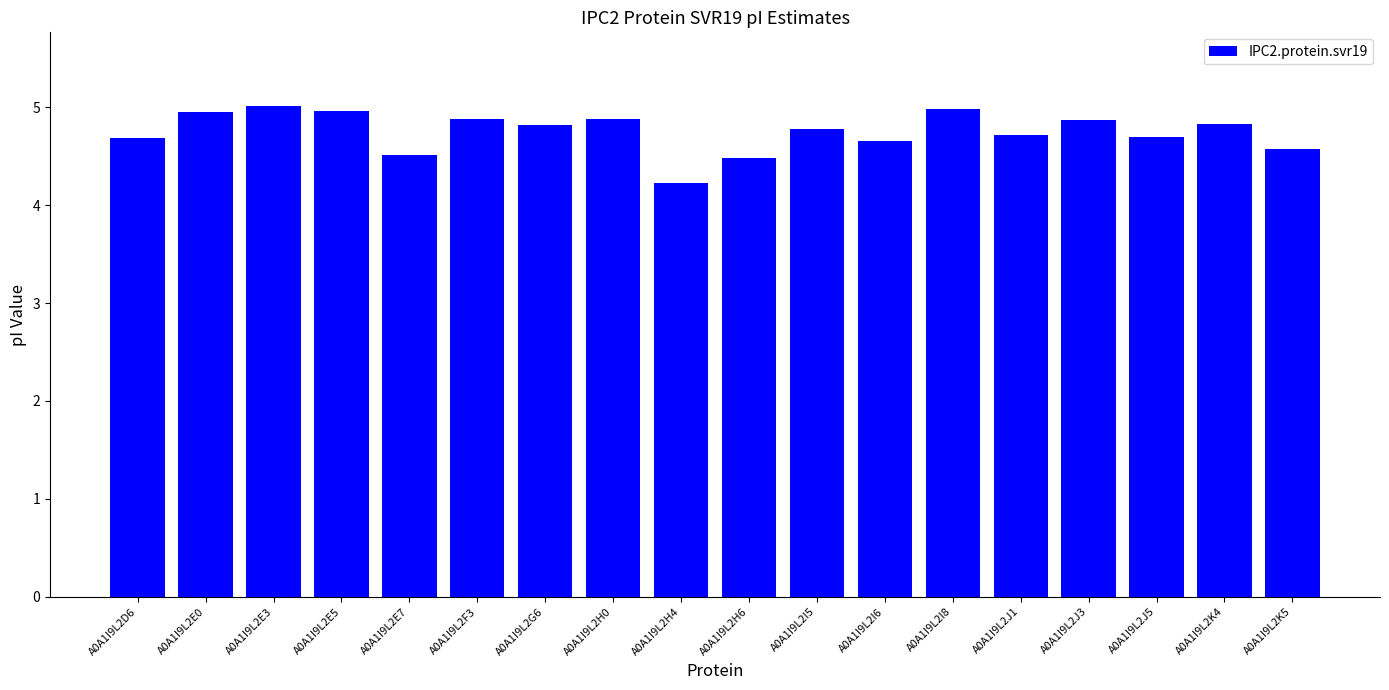

What is the ratio of the value at A0A1I9L2H0 to the value at A0A1I9L2H4?

1.2